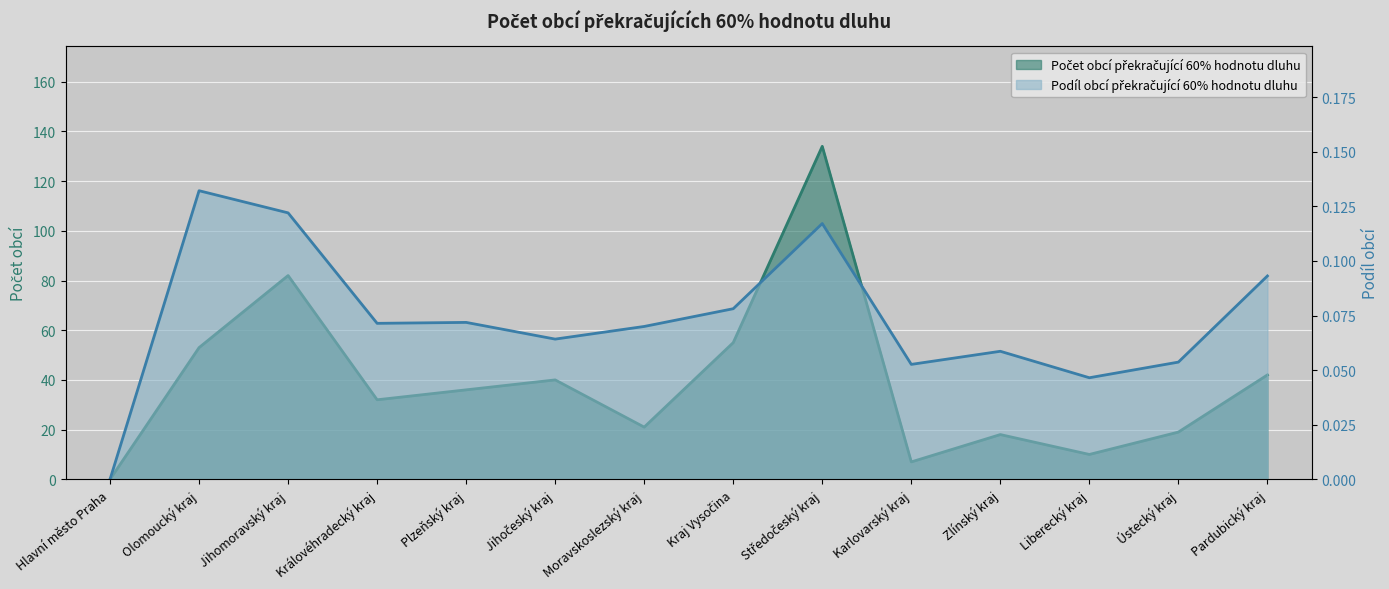

At which category does Podíl obcí překračující 60% hodnotu dluhu reach its first local peak?

Olomoucký kraj